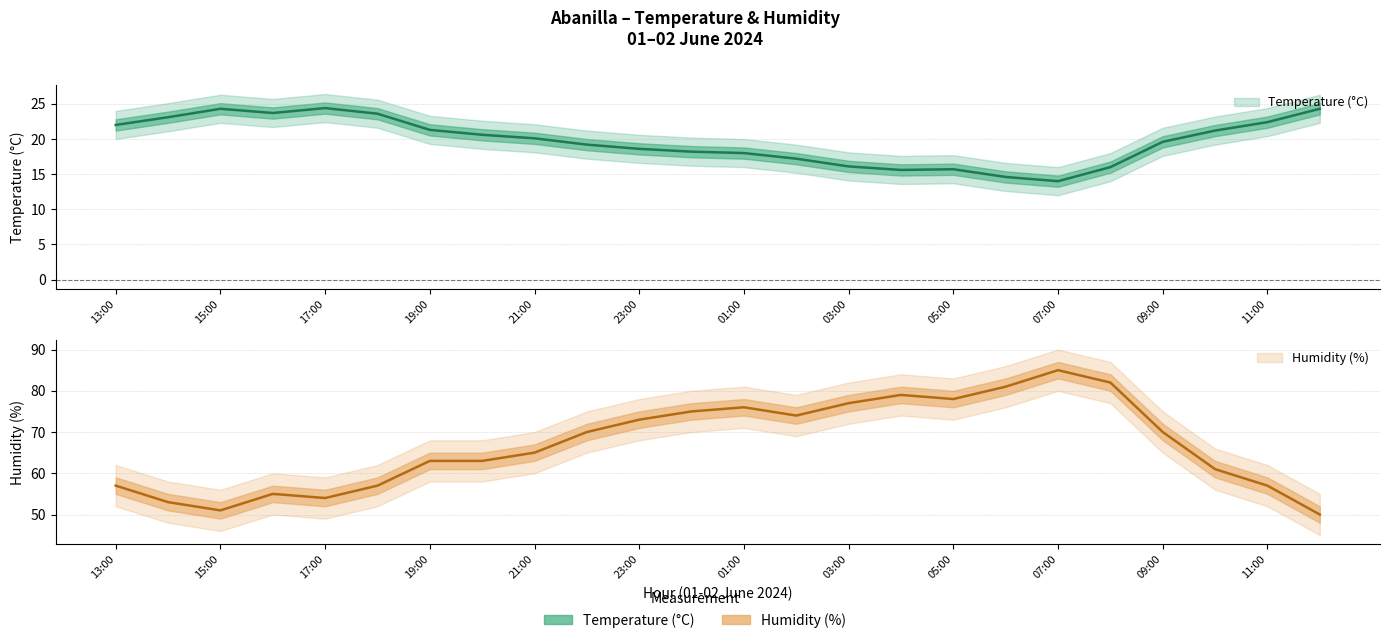

The Humidity (%) series shows 78.0 at 05:00. True or false?

True